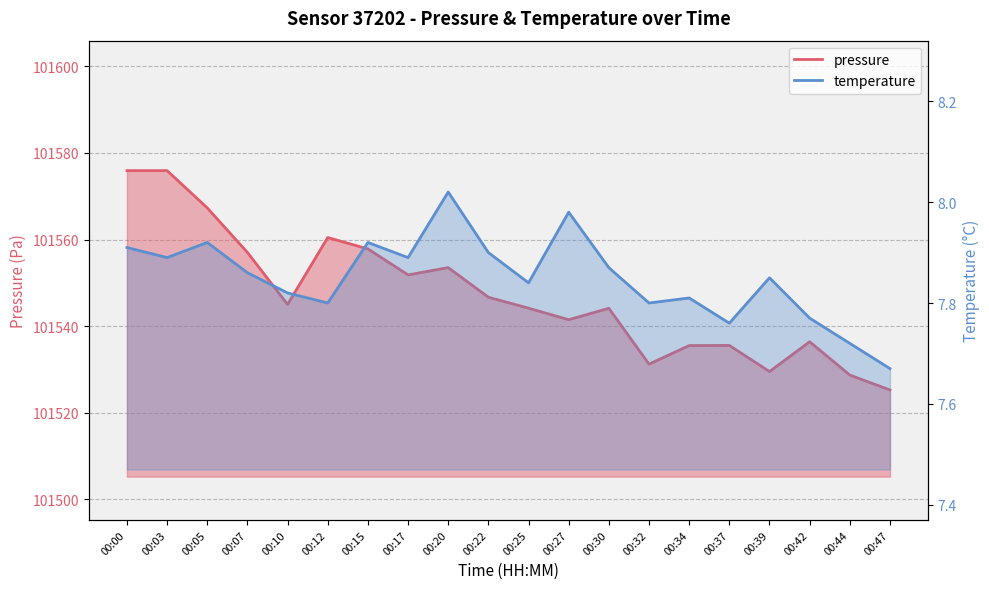

True or false: temperature and pressure intersect in this chart.

False